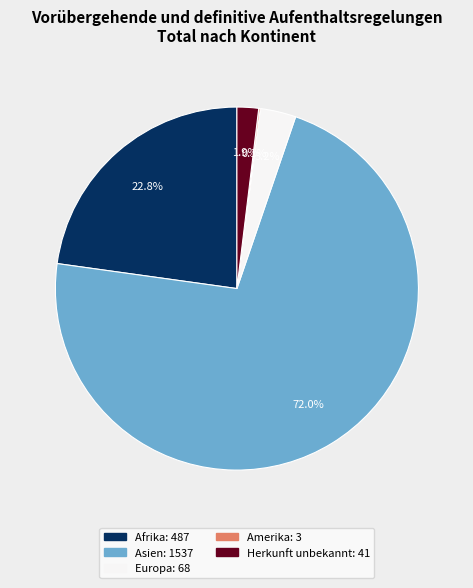

Does any single category account for the majority?

Yes